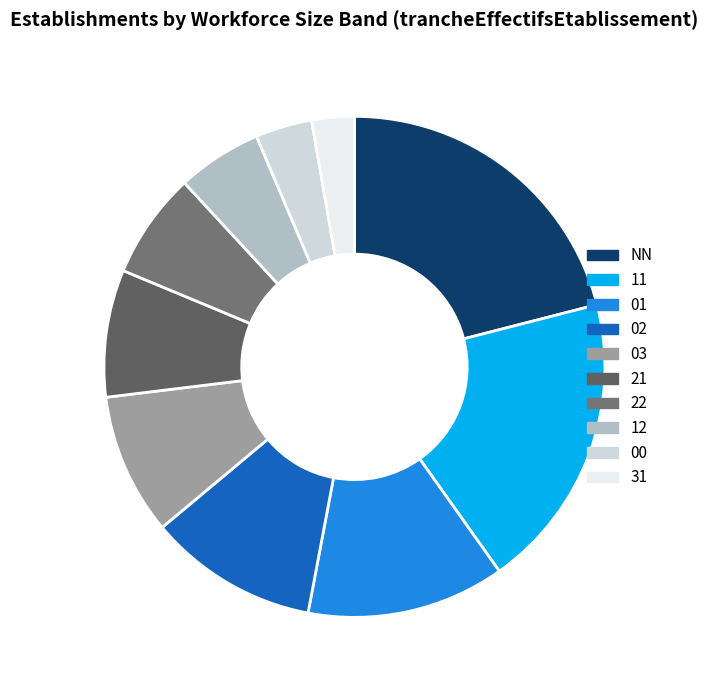

Approximately how many times larger is the value at 22 compared to 02?

0.6